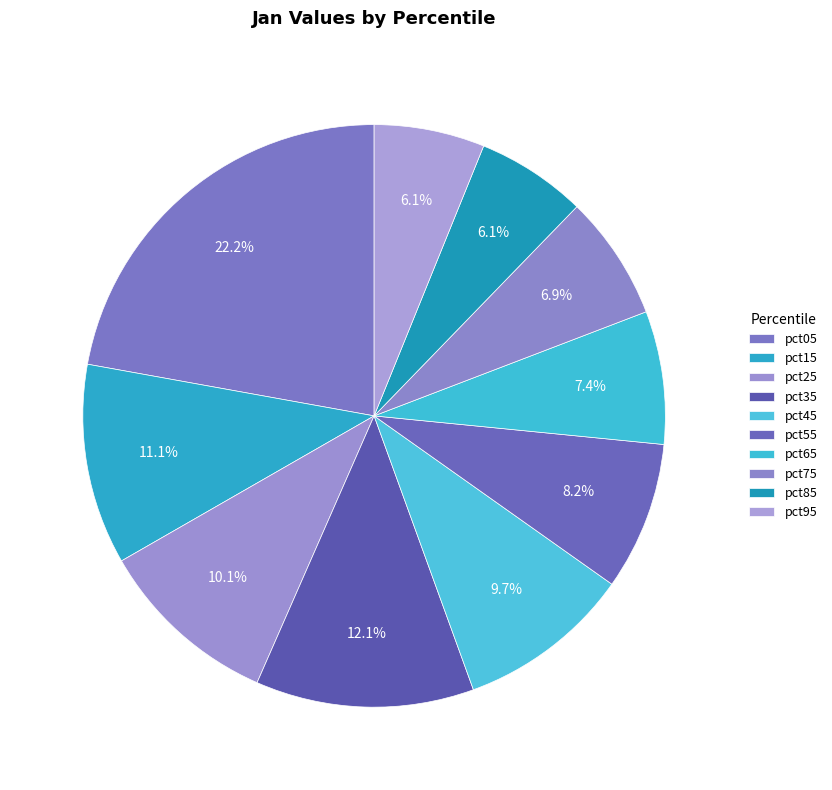

How much of the chart is everything except pct85?

93.9%